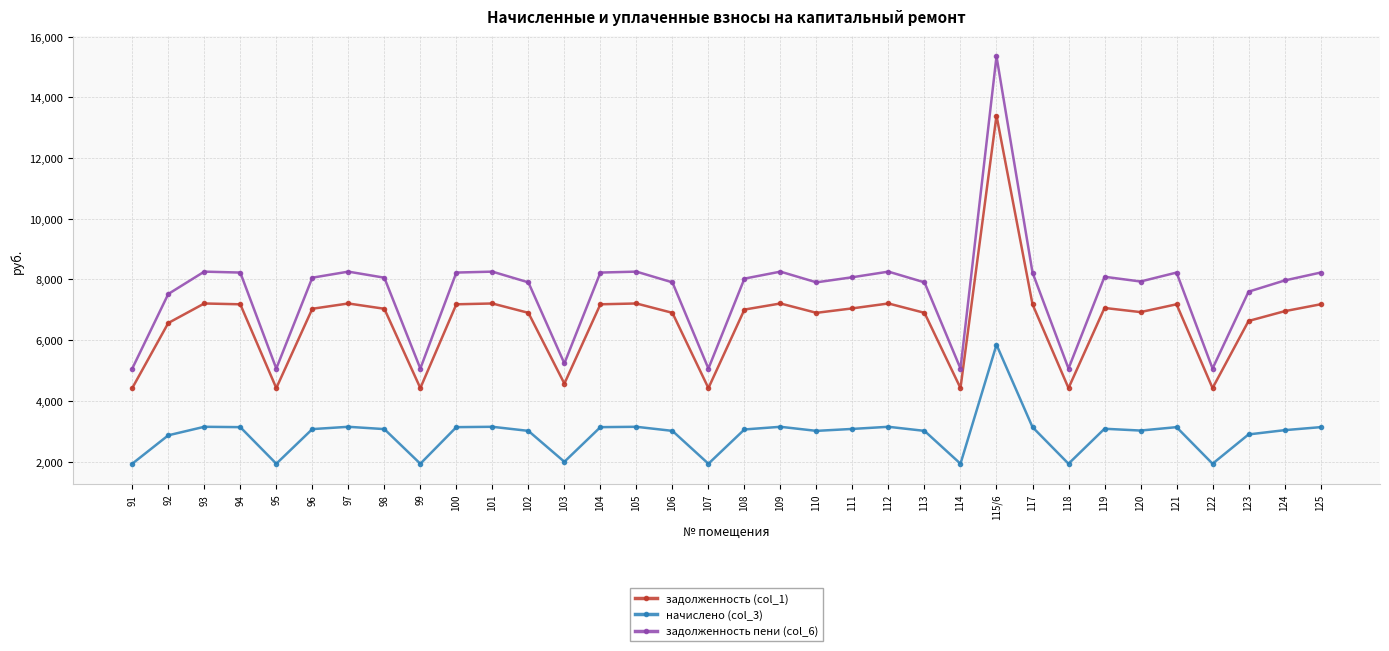

How many interior local valleys does the задолженность пени (col_6) series have?

9